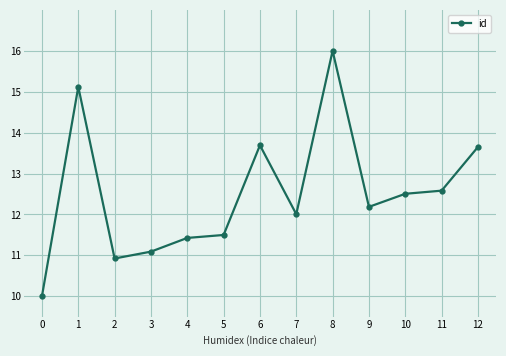

Is it true that the value at 10 is 12.5?

True